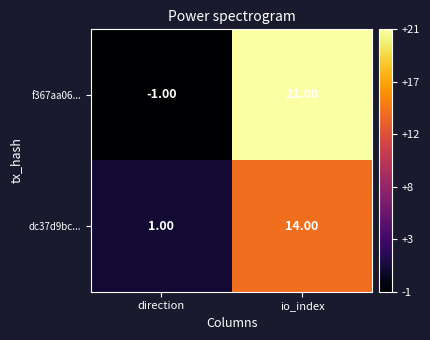

Where is dc37d9bc... nearest to the value 7?

direction